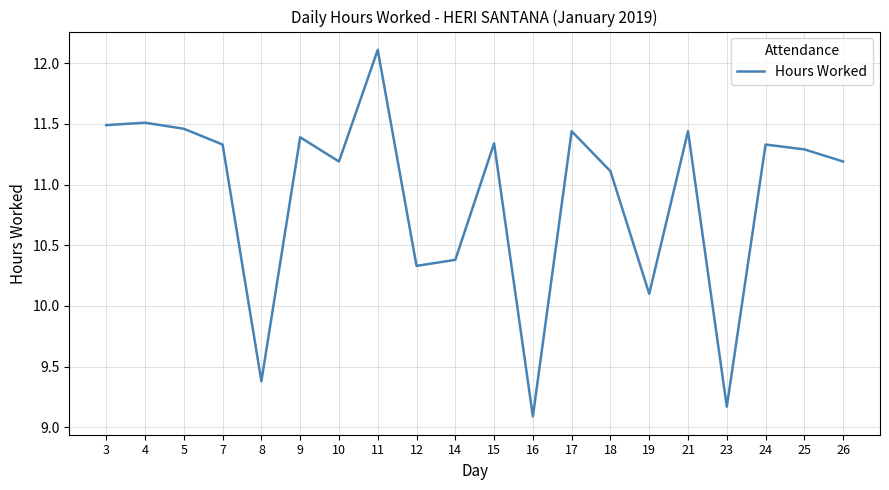

What is the difference between the maximum and minimum values?

3.0